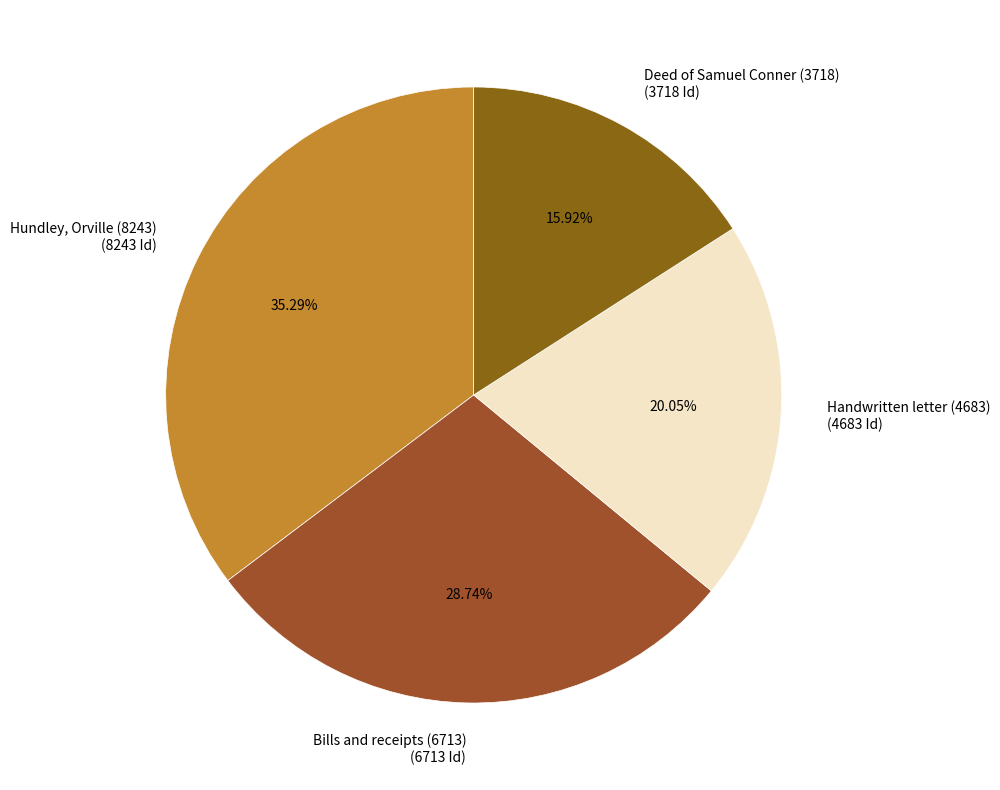

What portion of the pie excludes Handwritten letter (4683)?

80.0%